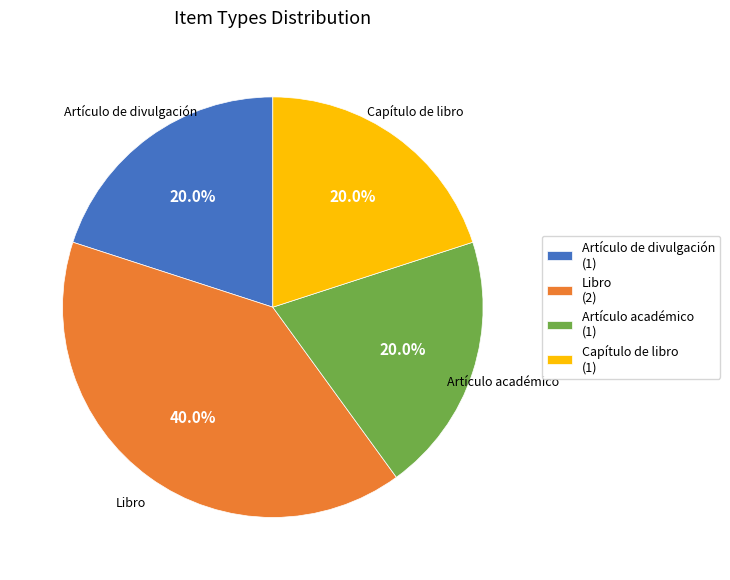

To the nearest percent, what is the combined percentage of Artículo de divulgación and Libro?

60%